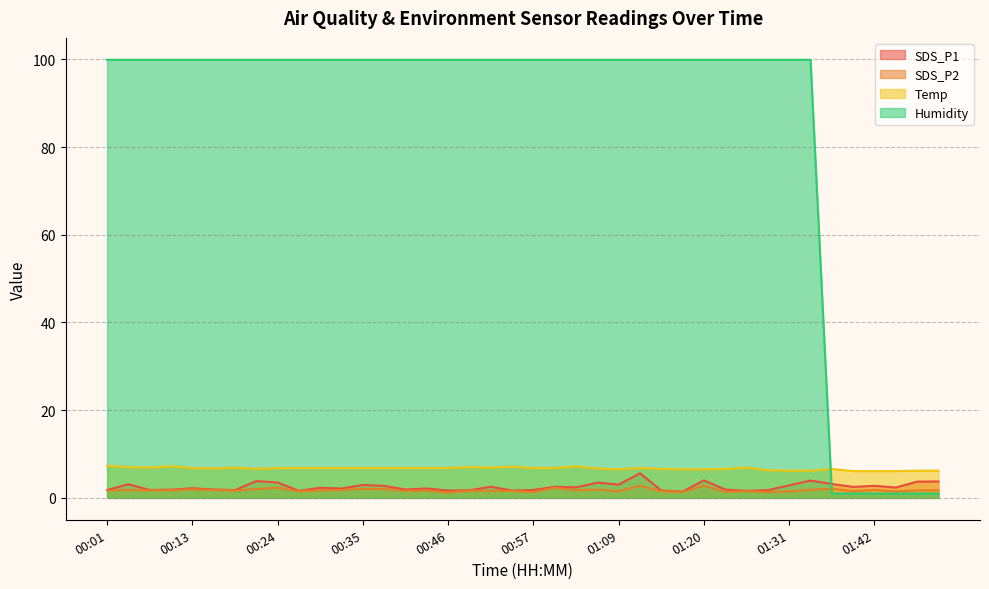

True or false: Temp and SDS_P1 cross at least once.

False